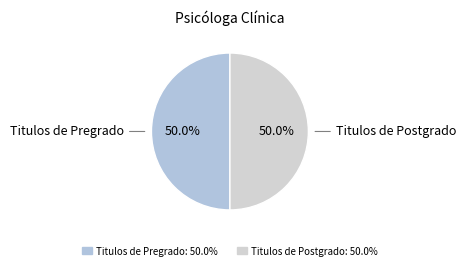

Which category has the biggest portion of the pie?

Titulos de Pregrado